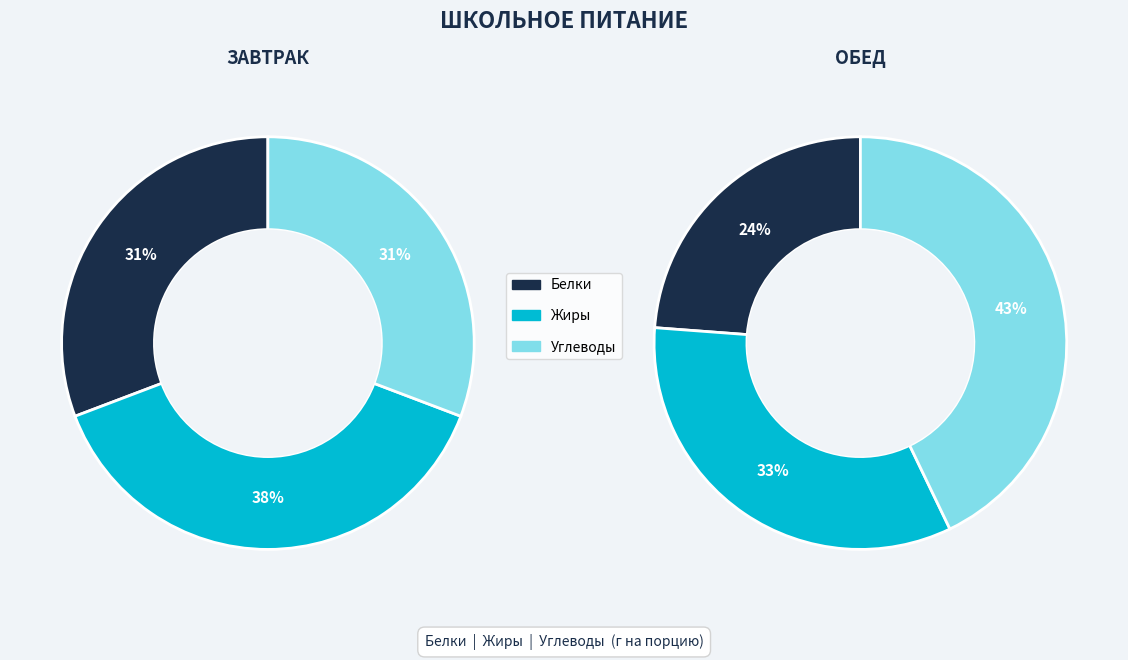

The Жиры slice represents 49% of the pie. True or false?

False